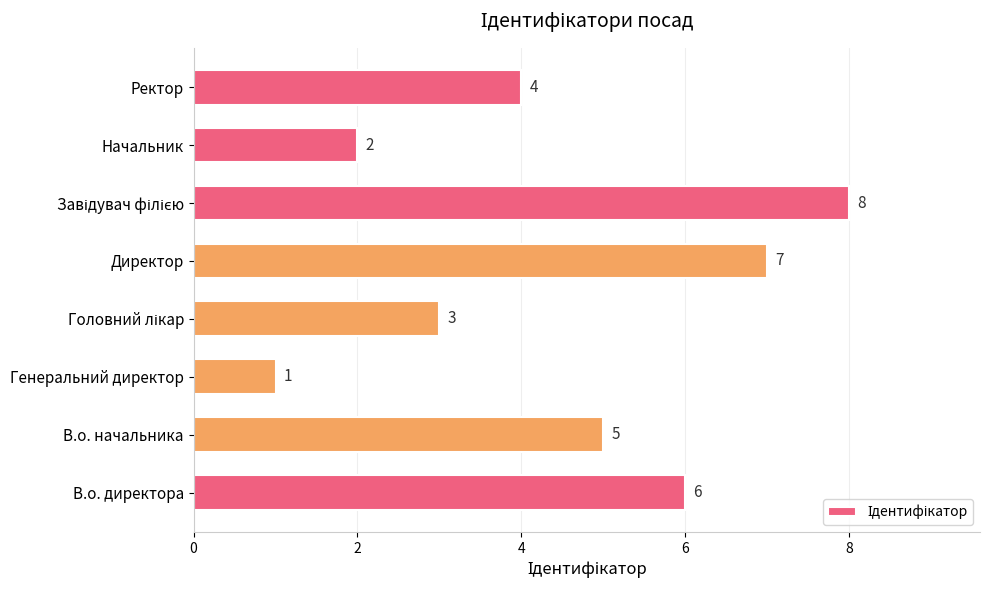

What is the sum of all values?

36